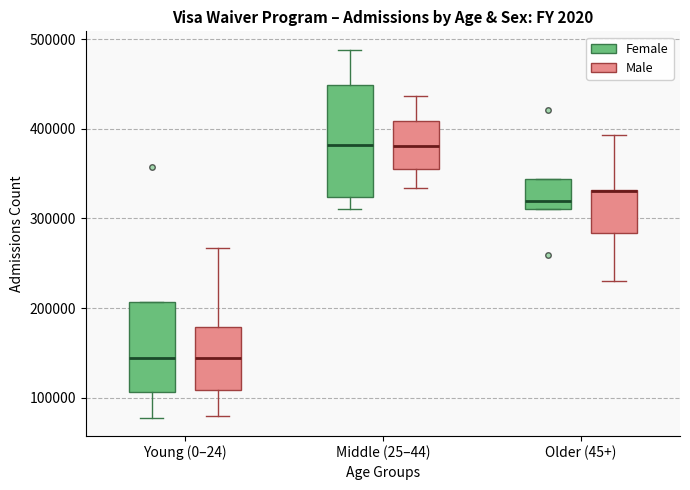

Reading left to right, read every box against the y-axis: the position of its median line, the range the box covers, and the ends of its whiskers. The values are not printed on the chart, so give them approximately, as read against the axis.

Young (0–24) (Female): median 140000, box 110000 to 210000, whiskers 80000 to 210000
Young (0–24) (Male): median 140000, box 110000 to 180000, whiskers 80000 to 270000
Middle (25–44) (Female): median 380000, box 320000 to 450000, whiskers 310000 to 490000
Middle (25–44) (Male): median 380000, box 360000 to 410000, whiskers 330000 to 440000
Older (45+) (Female): median 320000, box 310000 to 340000, whiskers 310000 to 340000
Older (45+) (Male): median 330000 (drawn on the box's upper edge), box 280000 to 330000, whiskers 230000 to 390000